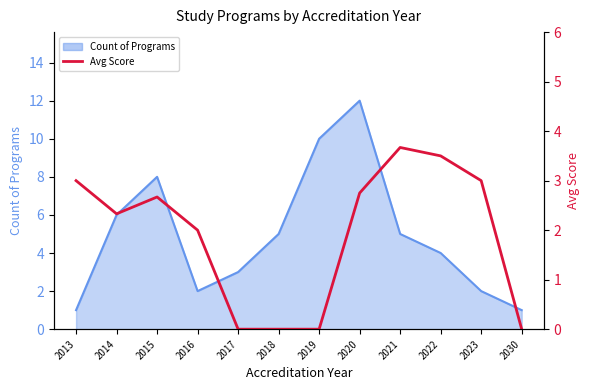

What is the difference between the maximum and minimum values in the Avg Score series?

3.7